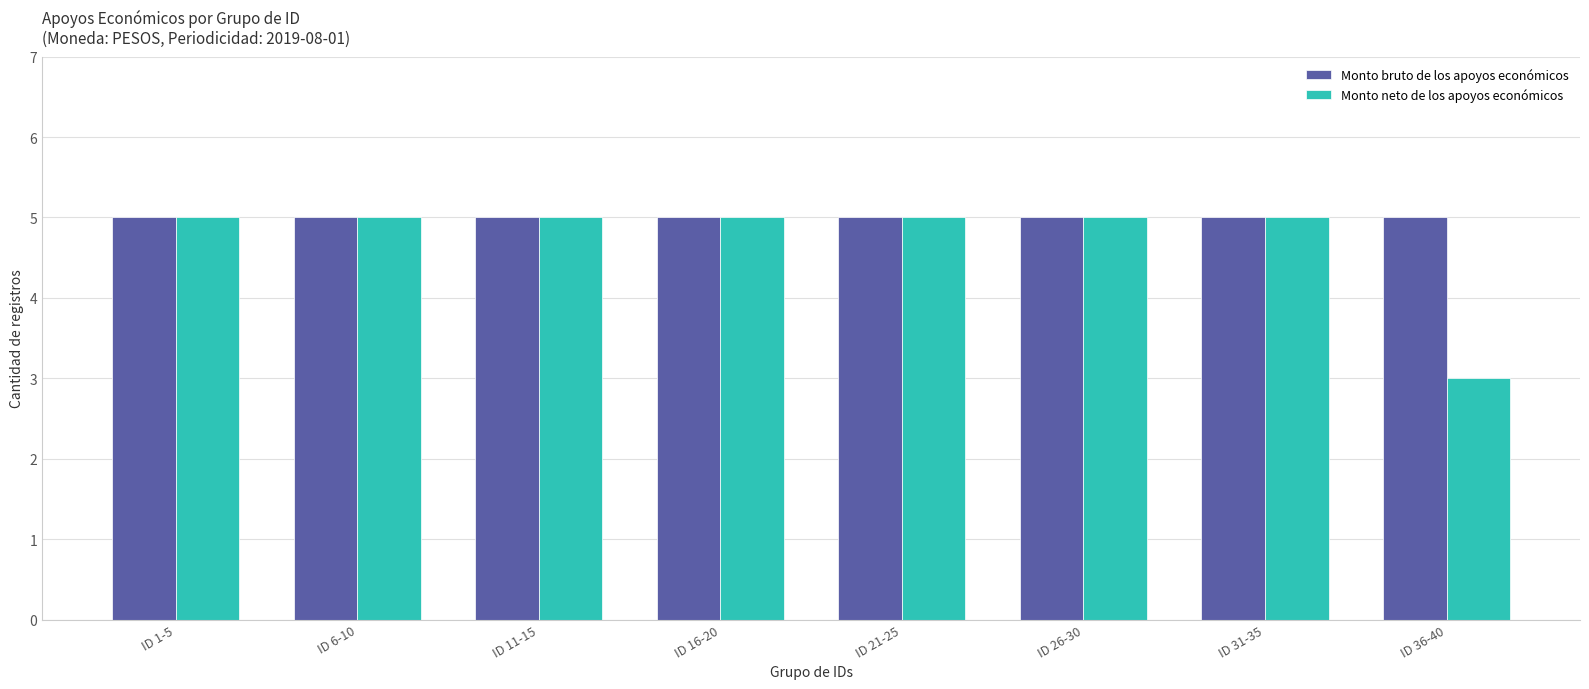

What is the smallest value displayed?

3